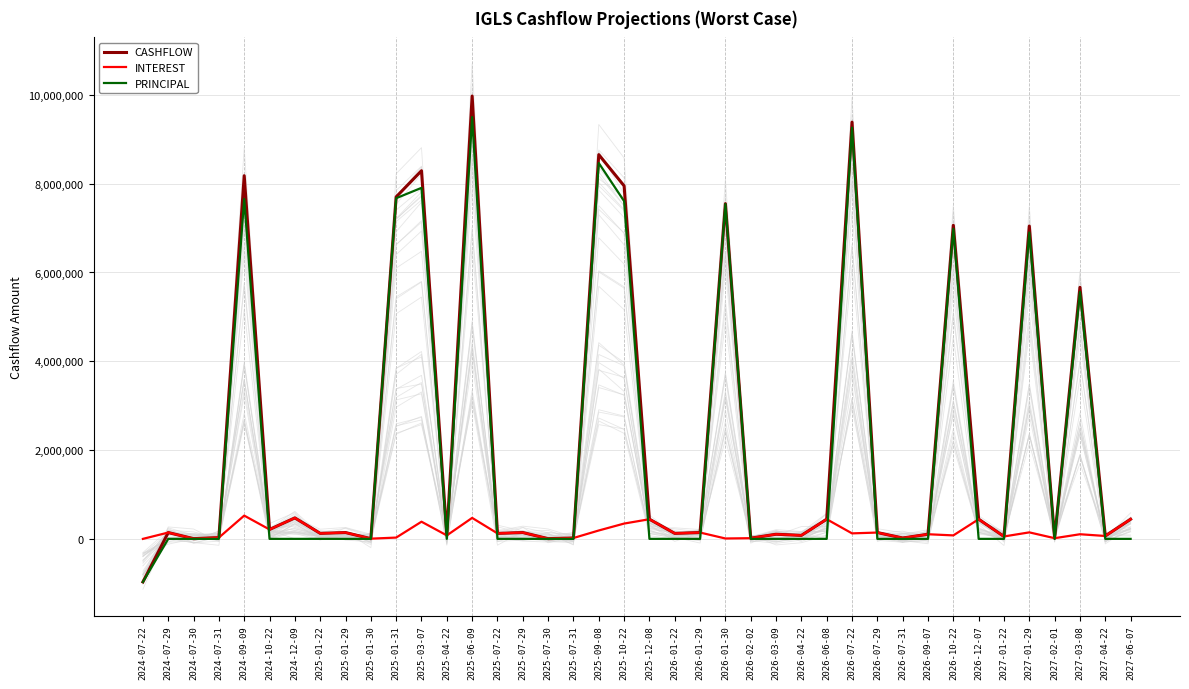

Between which two adjacent categories do PRINCIPAL and INTEREST first intersect?

2024-07-31 and 2024-09-09